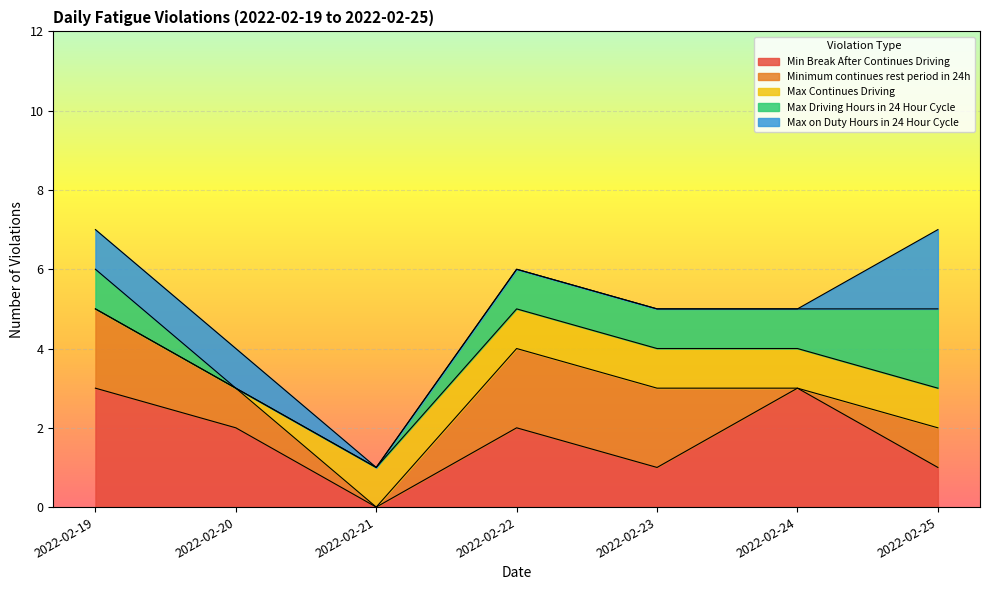

What is the total value across all series at 2022-02-20?

4